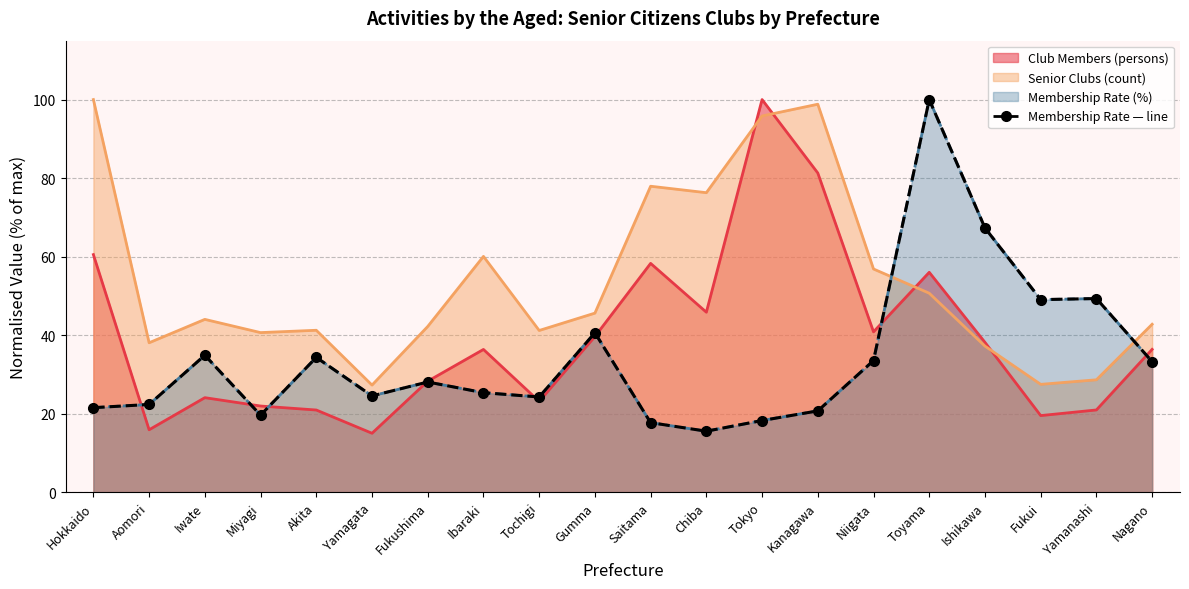

What is the label of the 10th point from the left?

Gumma